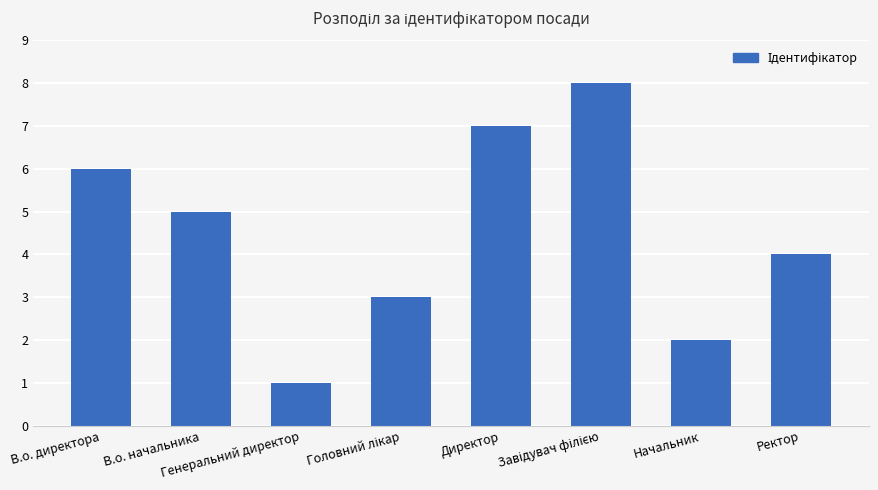

What is the sum of all values?

36